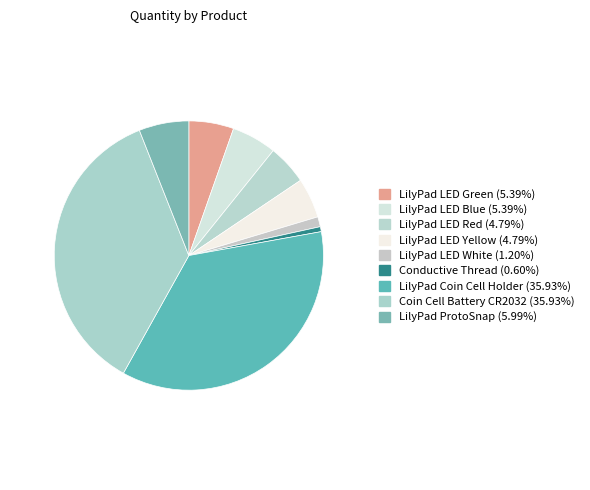

Is it true that LilyPad ProtoSnap is 6% of the pie?

True